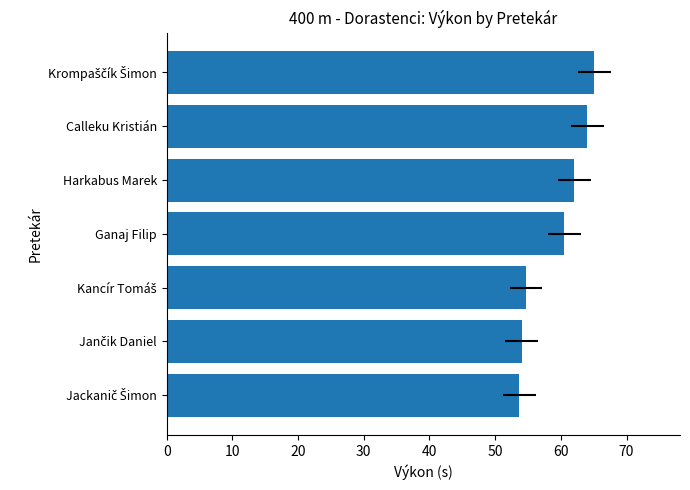

Does the chart contain stacked bars?

No